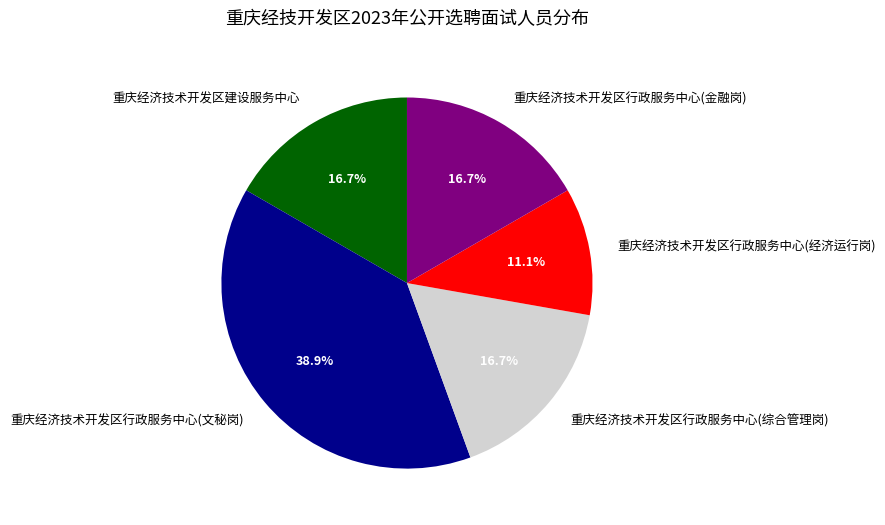

Which has a higher value, 重庆经济技术开发区建设服务中心 or 重庆经济技术开发区行政服务中心(经济运行岗)?

重庆经济技术开发区建设服务中心